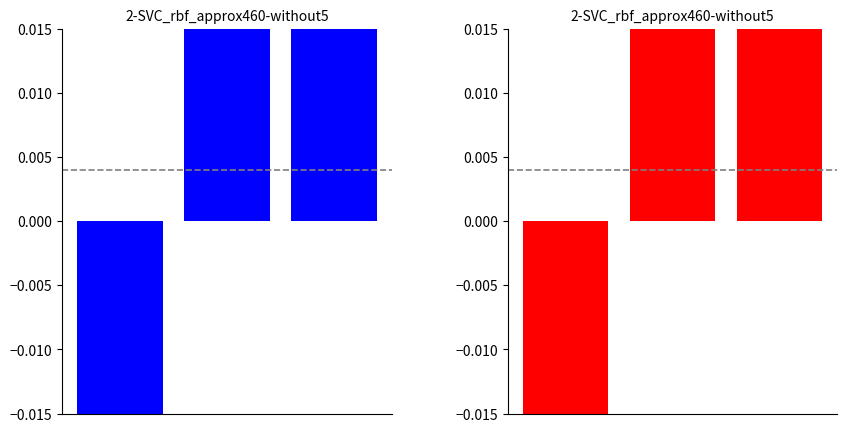

What is the smallest value displayed?

-2